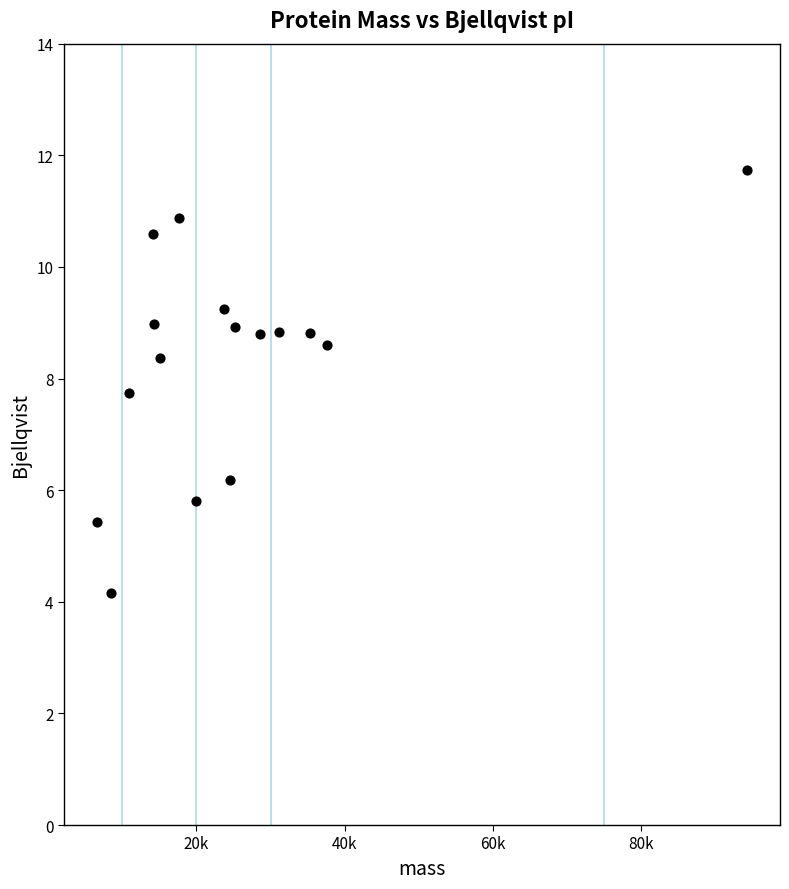

What is the range of X values (max minus min)?

87765.7